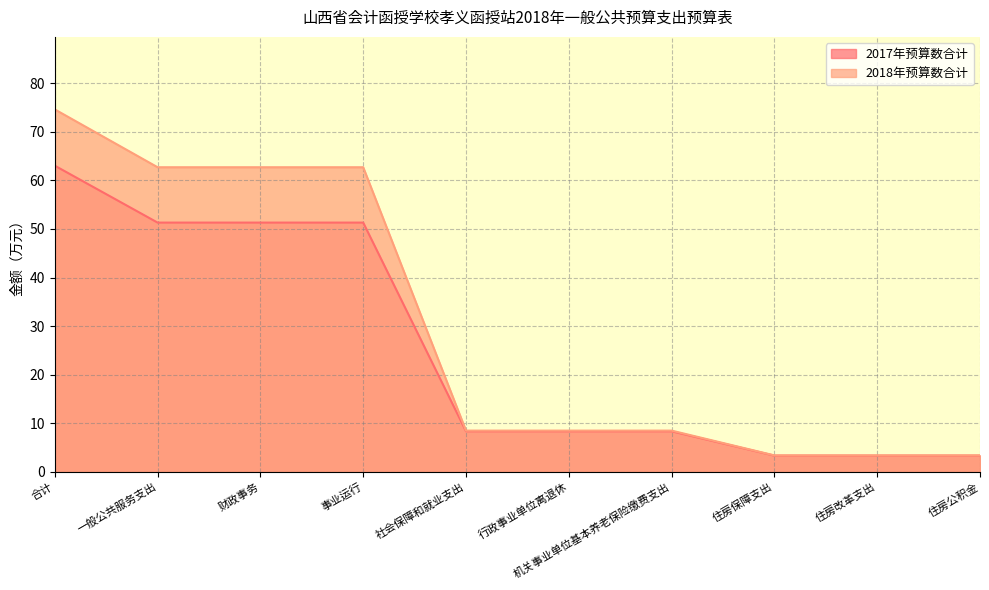

Reading left to right, transcribe all the data shown in this chart.

2017年预算数合计: 63.0	51.3	51.3	51.3	8.4	8.4	8.4	3.4	3.4	3.4
2018年预算数合计: 74.6	62.7	62.7	62.7	8.5	8.5	8.5	3.4	3.4	3.4